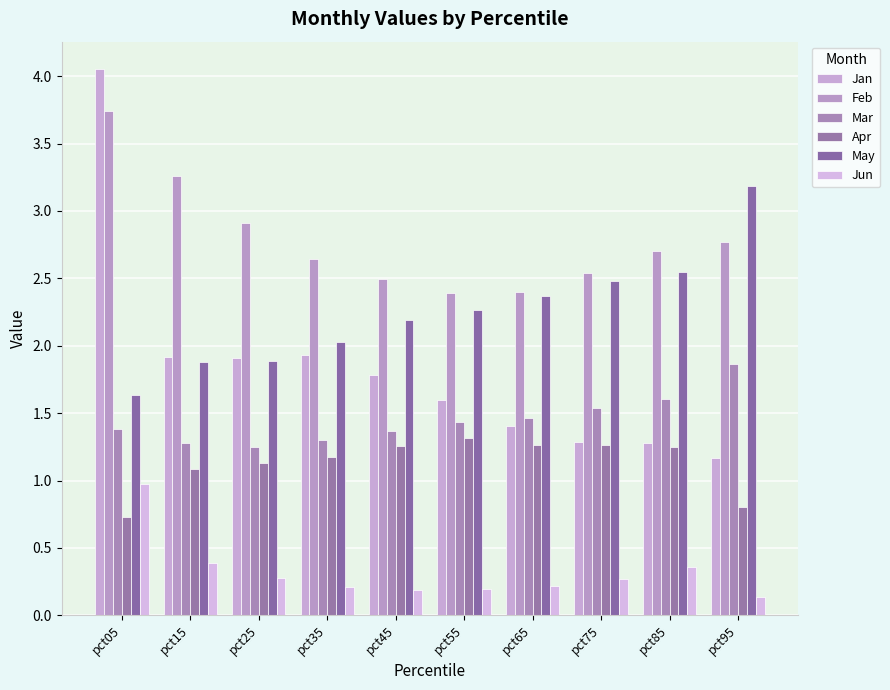

Reading left to right, extract all data points from this chart.

Jan: 4.1	1.9	1.9	1.9	1.8	1.6	1.4	1.3	1.3	1.2
Feb: 3.7	3.3	2.9	2.6	2.5	2.4	2.4	2.5	2.7	2.8
Mar: 1.4	1.3	1.2	1.3	1.4	1.4	1.5	1.5	1.6	1.9
Apr: 0.7	1.1	1.1	1.2	1.3	1.3	1.3	1.3	1.2	0.8
May: 1.6	1.9	1.9	2.0	2.2	2.3	2.4	2.5	2.6	3.2
Jun: 1.0	0.4	0.3	0.2	0.2	0.2	0.2	0.3	0.4	0.1